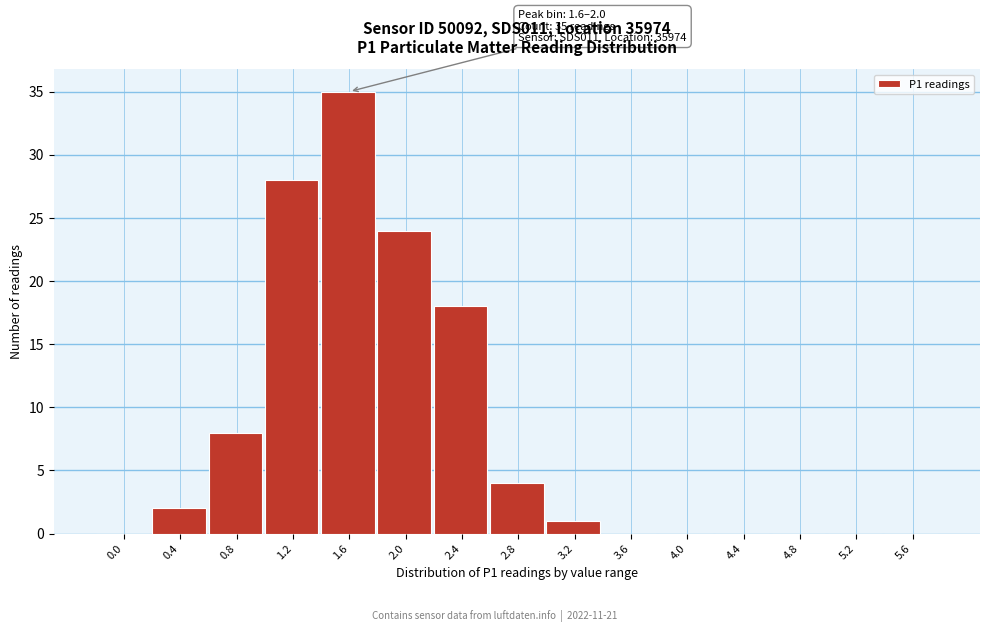

Reading left to right, what are all the values shown in this chart?

0.0=0	0.4=2	0.8=8	1.2=28	1.6=35	2.0=24	2.4=18	2.8=4	3.2=1	3.6=0	4.0=0	4.4=0	4.8=0	5.2=0	5.6=0